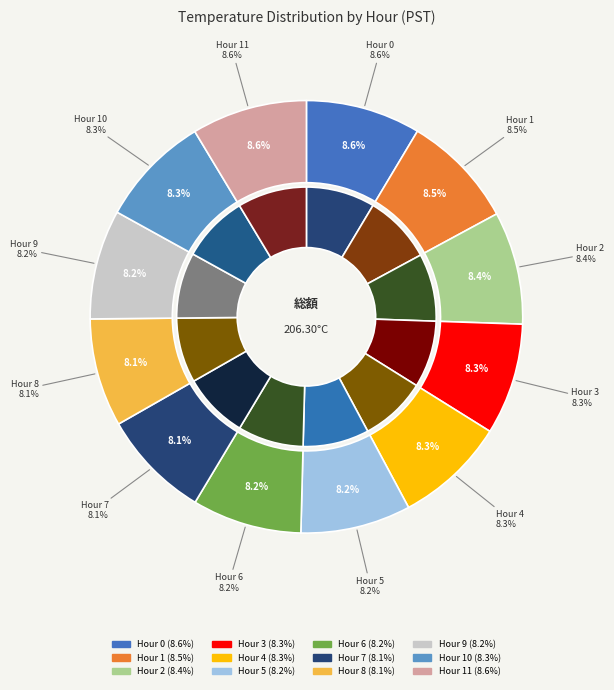

What is the total percentage of Hour 1 and Hour 4?

16.8%